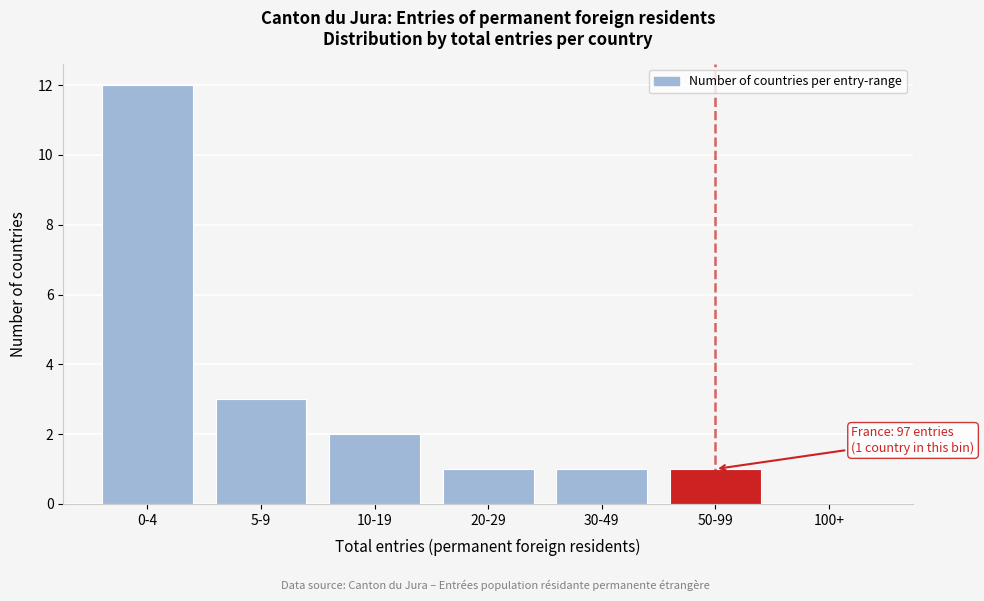

Reading right to left, what are all the values shown in this chart?

100+=0	50-99=1	30-49=1	20-29=1	10-19=2	5-9=3	0-4=12